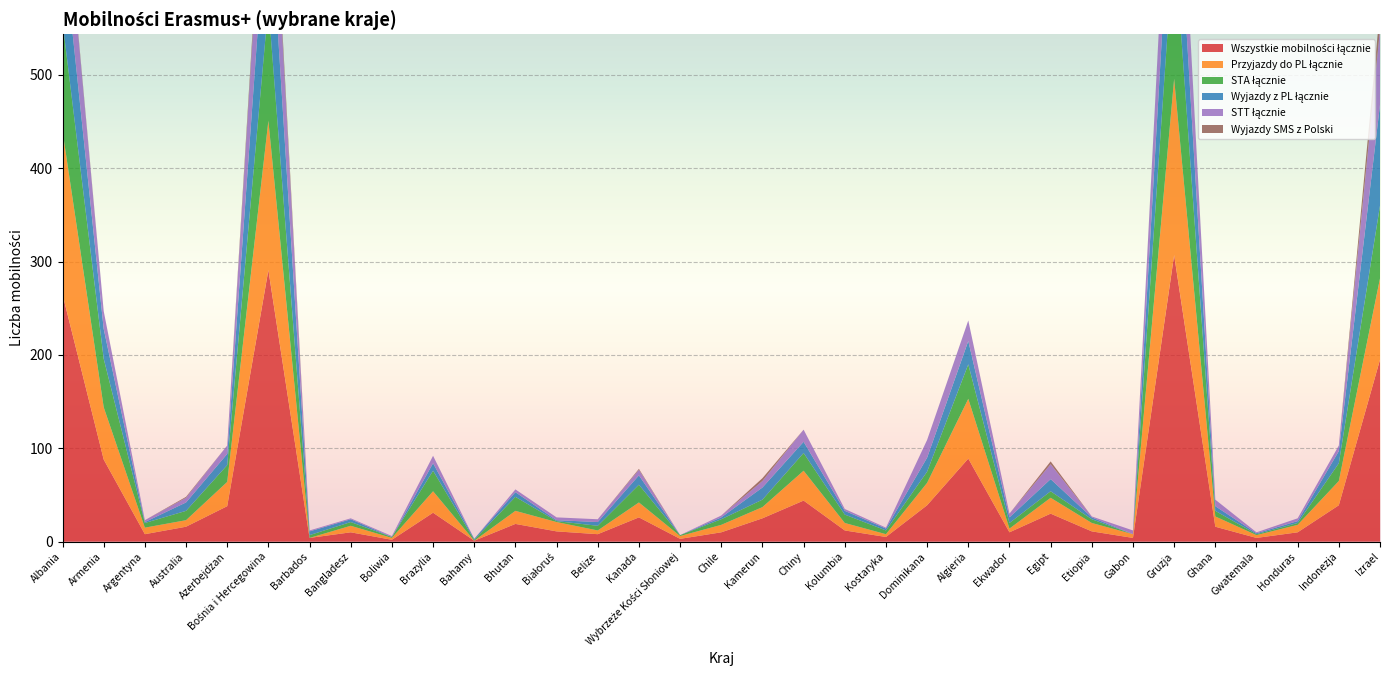

Reading left to right, what are all the values shown in this chart?

Wszystkie mobilności łącznie: Albania=265	Armenia=88	Argentyna=8	Australia=16	Azerbejdżan=38	Bośnia i Hercegowina=291	Barbados=4	Bangladesz=10	Boliwia=2	Brazylia=31	Bahamy=1	Bhutan=19	Białoruś=11	Belize=8	Kanada=26	Wybrzeże Kości Słoniowej=3	Chile=10	Kamerun=25	Chiny=44	Kolumbia=12	Kostaryka=5	Dominikana=39	Algieria=89	Ekwador=10	Egipt=30	Etiopia=11	Gabon=4	Gruzja=307	Ghana=16	Gwatemala=4	Honduras=10	Indonezja=39	Izrael=195
Przyjazdy do PL łącznie: Albania=175	Armenia=56	Argentyna=7	Australia=7	Azerbejdżan=26	Bośnia i Hercegowina=160	Barbados=0	Bangladesz=7	Boliwia=2	Brazylia=23	Bahamy=0	Bhutan=14	Białoruś=10	Belize=4	Kanada=16	Wybrzeże Kości Słoniowej=3	Chile=8	Kamerun=12	Chiny=32	Kolumbia=8	Kostaryka=3	Dominikana=24	Algieria=64	Ekwador=4	Egipt=17	Etiopia=9	Gabon=4	Gruzja=189	Ghana=11	Gwatemala=3	Honduras=8	Indonezja=26	Izrael=87
STA łącznie: Albania=117	Armenia=52	Argentyna=5	Australia=10	Azerbejdżan=18	Bośnia i Hercegowina=124	Barbados=3	Bangladesz=4	Boliwia=1	Brazylia=22	Bahamy=1	Bhutan=15	Białoruś=1	Belize=5	Kanada=19	Wybrzeże Kości Słoniowej=1	Chile=6	Kamerun=8	Chiny=19	Kolumbia=9	Kostaryka=4	Dominikana=12	Algieria=37	Ekwador=6	Egipt=7	Etiopia=4	Gabon=0	Gruzja=152	Ghana=6	Gwatemala=1	Honduras=2	Indonezja=19	Izrael=78
Wyjazdy z PL łącznie: Albania=90	Armenia=32	Argentyna=1	Australia=9	Azerbejdżan=12	Bośnia i Hercegowina=131	Barbados=4	Bangladesz=3	Boliwia=0	Brazylia=8	Bahamy=1	Bhutan=5	Białoruś=1	Belize=4	Kanada=10	Wybrzeże Kości Słoniowej=0	Chile=2	Kamerun=13	Chiny=12	Kolumbia=4	Kostaryka=2	Dominikana=15	Algieria=25	Ekwador=6	Egipt=13	Etiopia=2	Gabon=0	Gruzja=118	Ghana=5	Gwatemala=1	Honduras=2	Indonezja=13	Izrael=108
STT łącznie: Albania=78	Armenia=19	Argentyna=2	Australia=5	Azerbejdżan=9	Bośnia i Hercegowina=106	Barbados=1	Bangladesz=1	Boliwia=1	Brazylia=8	Bahamy=0	Bhutan=3	Białoruś=3	Belize=3	Kanada=6	Wybrzeże Kości Słoniowej=0	Chile=2	Kamerun=7	Chiny=13	Kolumbia=2	Kostaryka=1	Dominikana=19	Algieria=22	Ekwador=4	Egipt=16	Etiopia=1	Gabon=4	Gruzja=98	Ghana=7	Gwatemala=1	Honduras=3	Indonezja=6	Izrael=81
Wyjazdy SMS z Polski: Albania=4	Armenia=0	Argentyna=0	Australia=1	Azerbejdżan=0	Bośnia i Hercegowina=12	Barbados=0	Bangladesz=0	Boliwia=0	Brazylia=0	Bahamy=0	Bhutan=0	Białoruś=0	Belize=0	Kanada=1	Wybrzeże Kości Słoniowej=0	Chile=0	Kamerun=3	Chiny=0	Kolumbia=0	Kostaryka=0	Dominikana=0	Algieria=0	Ekwador=0	Egipt=3	Etiopia=0	Gabon=0	Gruzja=1	Ghana=0	Gwatemala=0	Honduras=0	Indonezja=0	Izrael=21